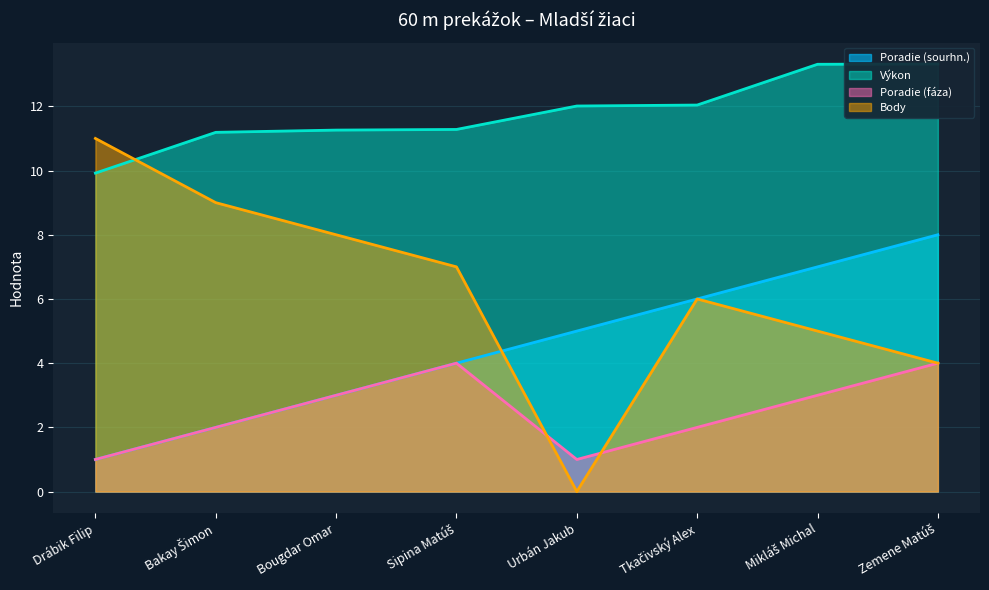

At which label does Výkon reach its peak?

Zemene Matúš